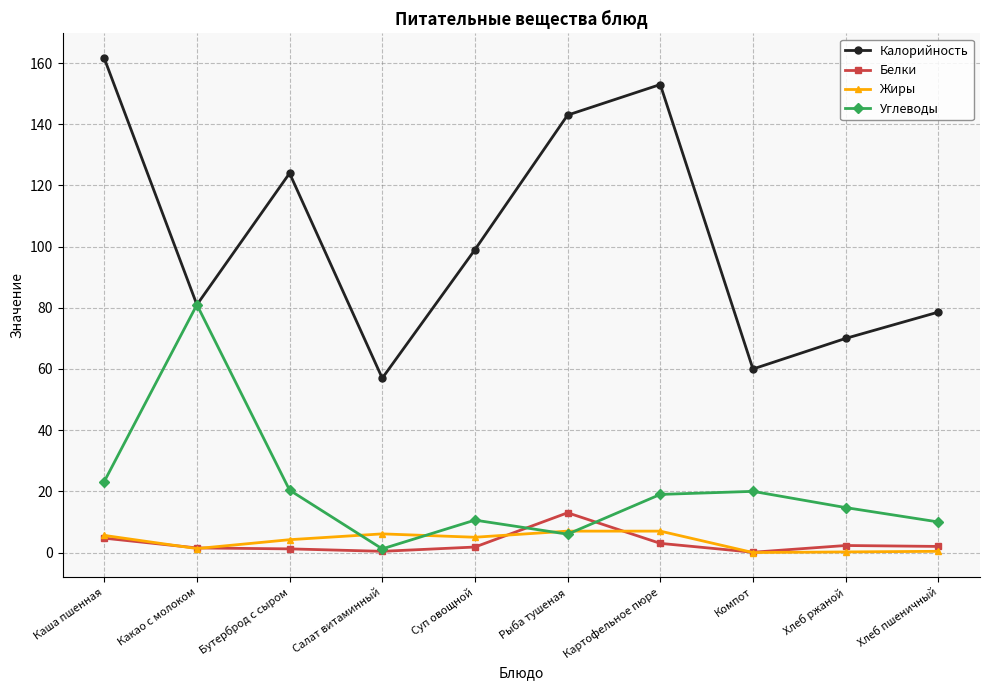

True or false: Белки and Жиры intersect in this chart.

True